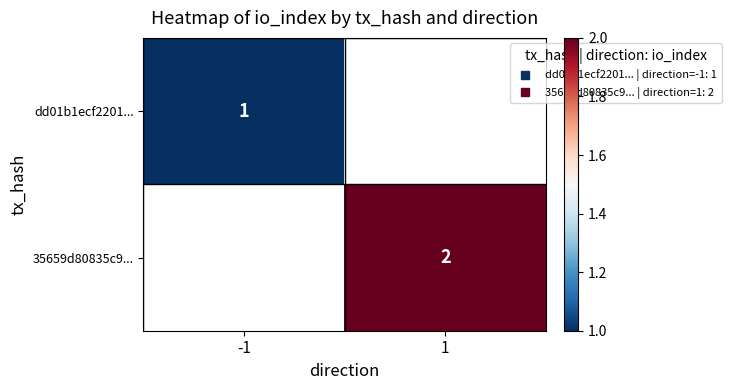

Rank the categories by 35659d80835c9... value from highest to lowest.

-1, 1